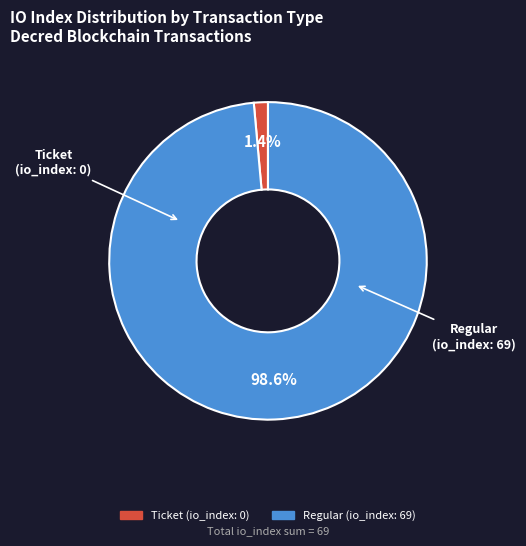

Is there a majority slice in this chart?

Yes